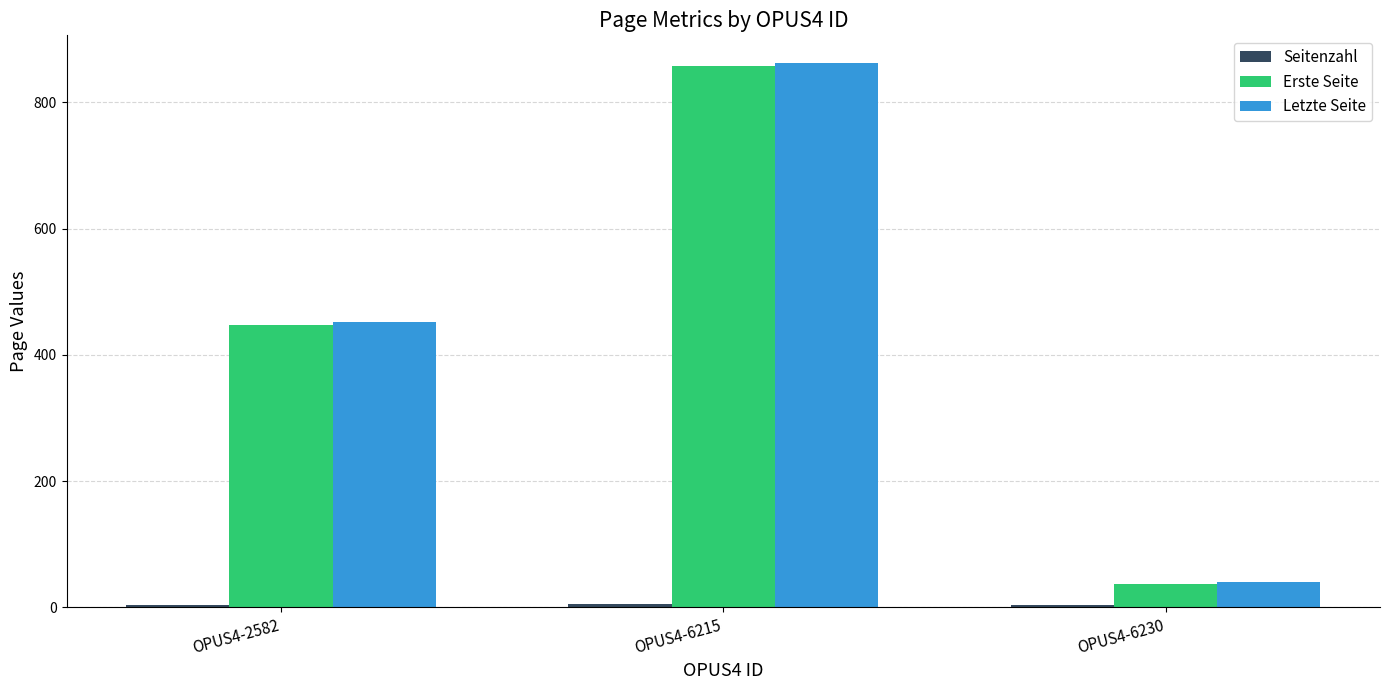

What is the value of the Letzte Seite bar at the 2nd from the left?

863